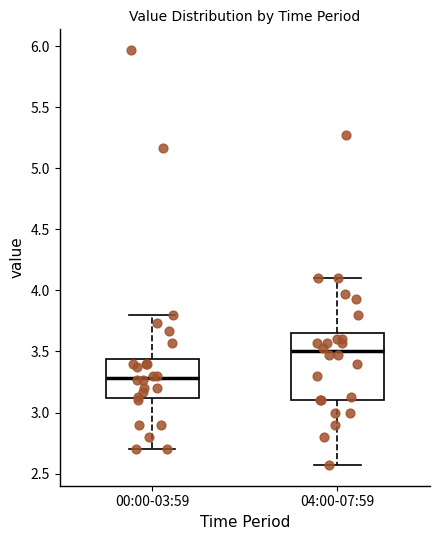

Reading left to right, transcribe this box plot: for each box, give where its median line is, the range the box spans, and where its two whiskers end, as read against the y-axis. The values are not printed on the chart, so give them approximately, as read against the axis.

00:00-03:59: median 3.30, box 3.10 to 3.45, whiskers 2.70 to 3.80
04:00-07:59: median 3.50, box 3.10 to 3.65, whiskers 2.55 to 4.10